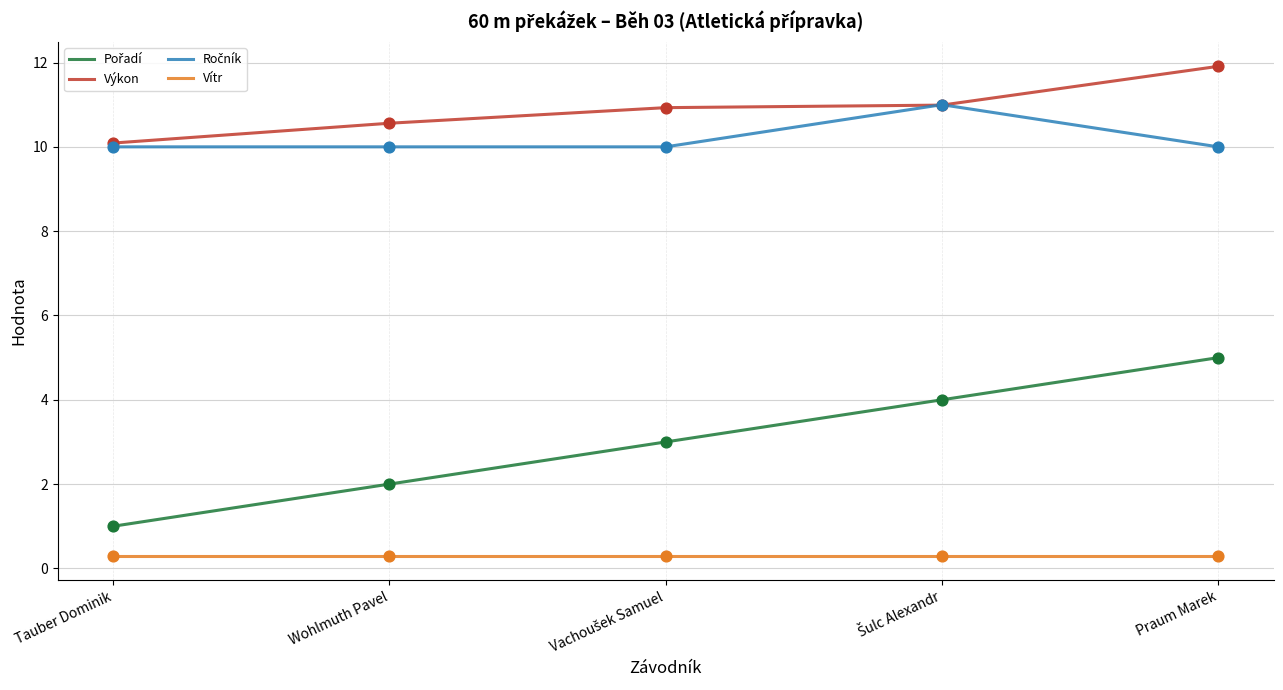

Which series has the largest total across all categories?

Výkon